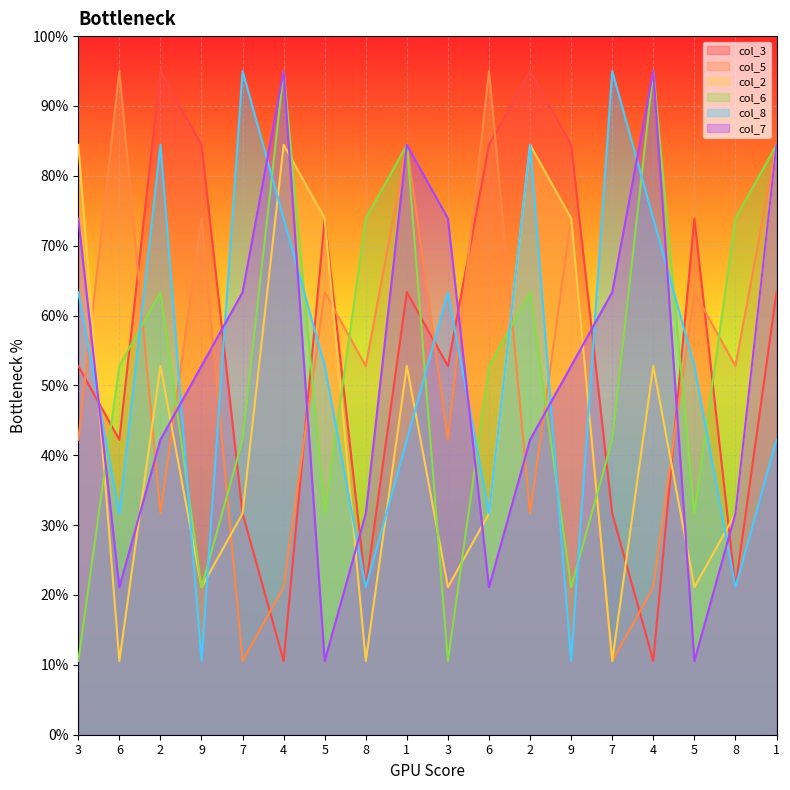

Between which two adjacent categories do col_8 and col_6 first intersect?

3 and 6